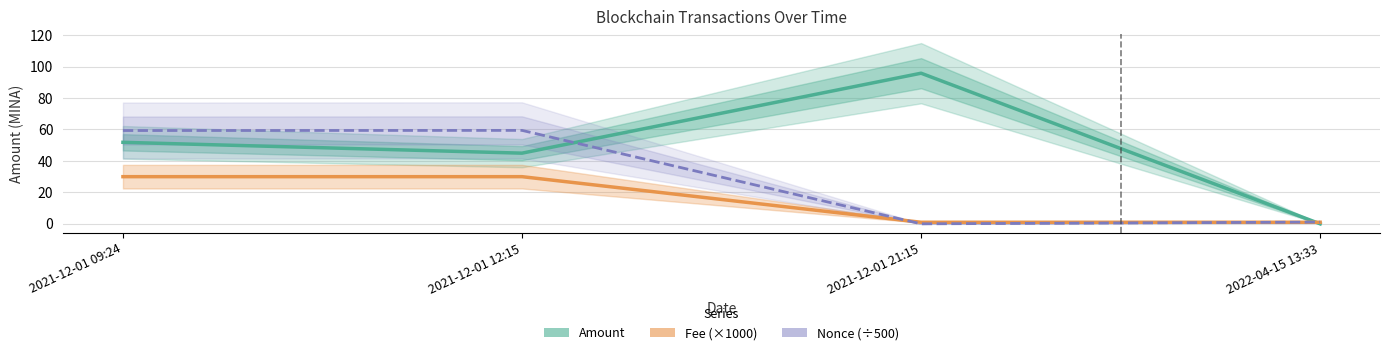

What is the total value across all series at 2021-12-01 09:24?

141.2